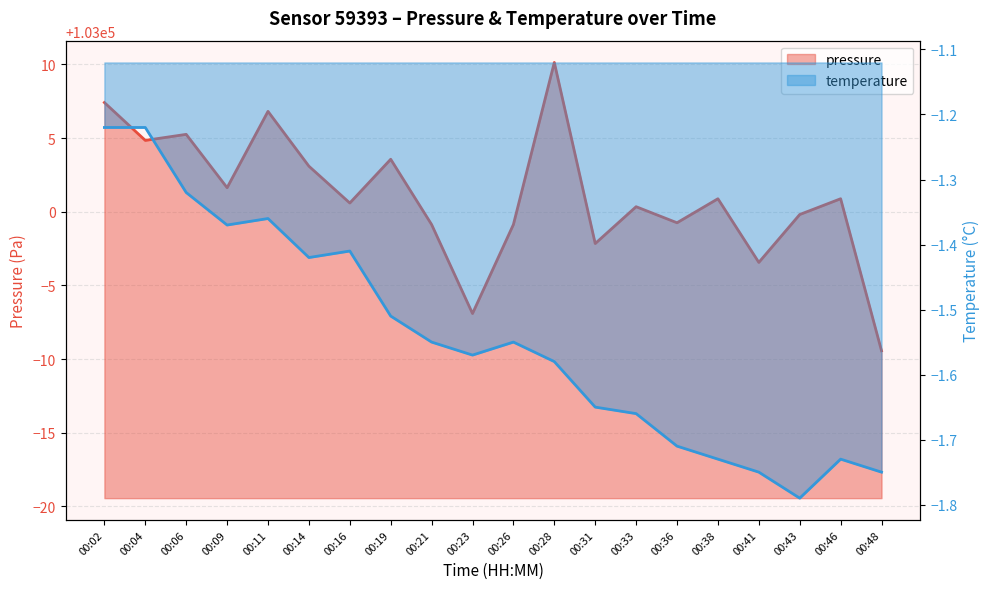

Reading left to right, extract all data points from this chart.

pressure: 103007.4	103004.8	103005.2	103001.6	103006.8	103003.1	103000.6	103003.6	102999.1	102993.1	102999.1	103010.1	102997.8	103000.3	102999.2	103000.9	102996.6	102999.8	103000.9	102990.6
temperature: -1.2	-1.2	-1.3	-1.4	-1.4	-1.4	-1.4	-1.5	-1.6	-1.6	-1.6	-1.6	-1.6	-1.7	-1.7	-1.7	-1.8	-1.8	-1.7	-1.8